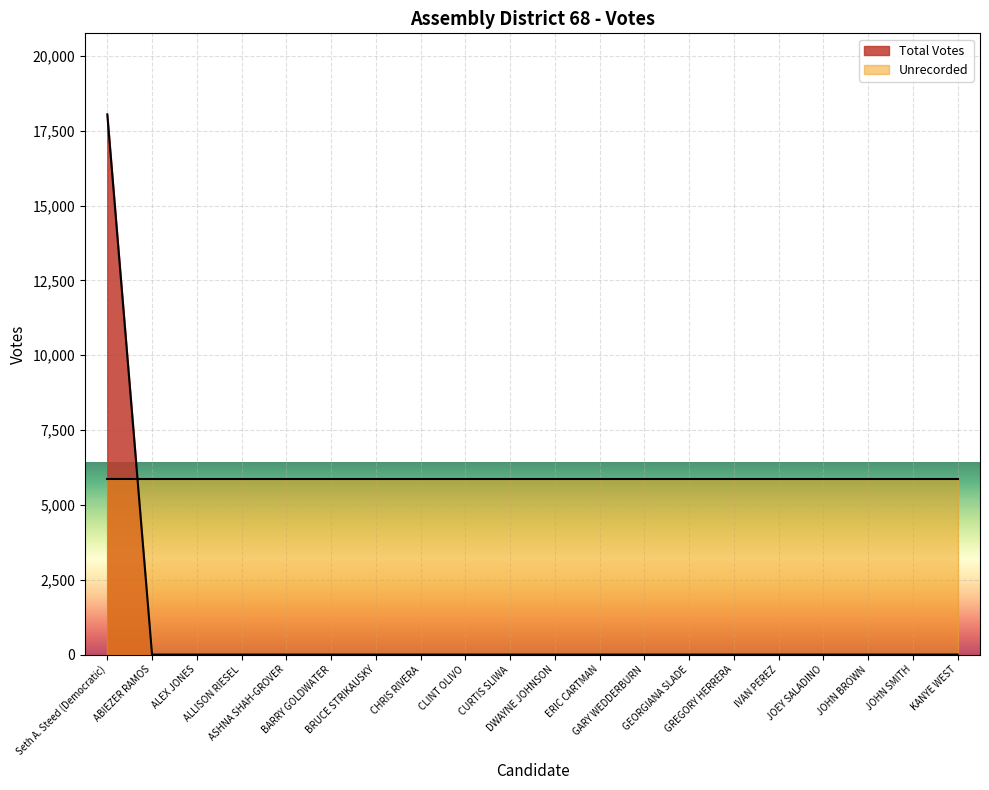

How many data points does each series have?

20